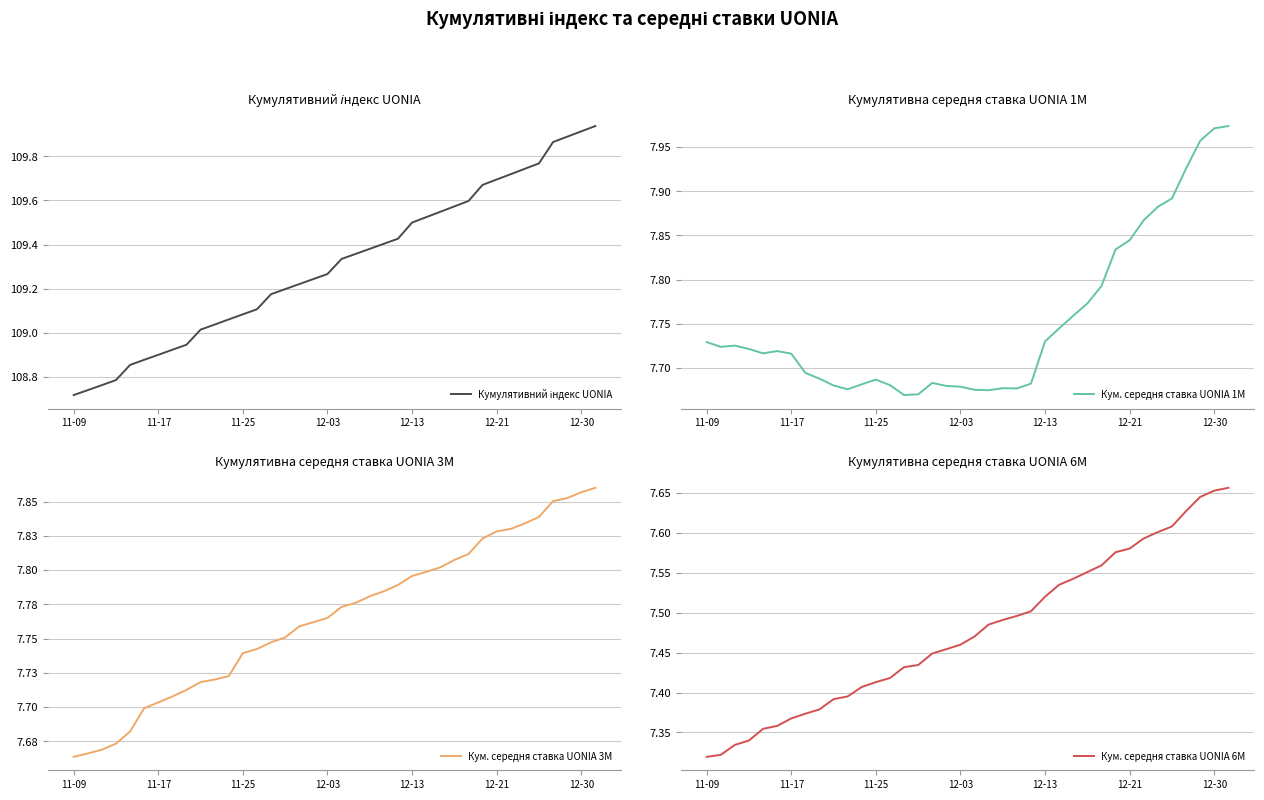

Is the value of Кумулятивний індекс UONIA at 22 greater than the value of Кум. середня ставка UONIA 3M at 23?

Yes